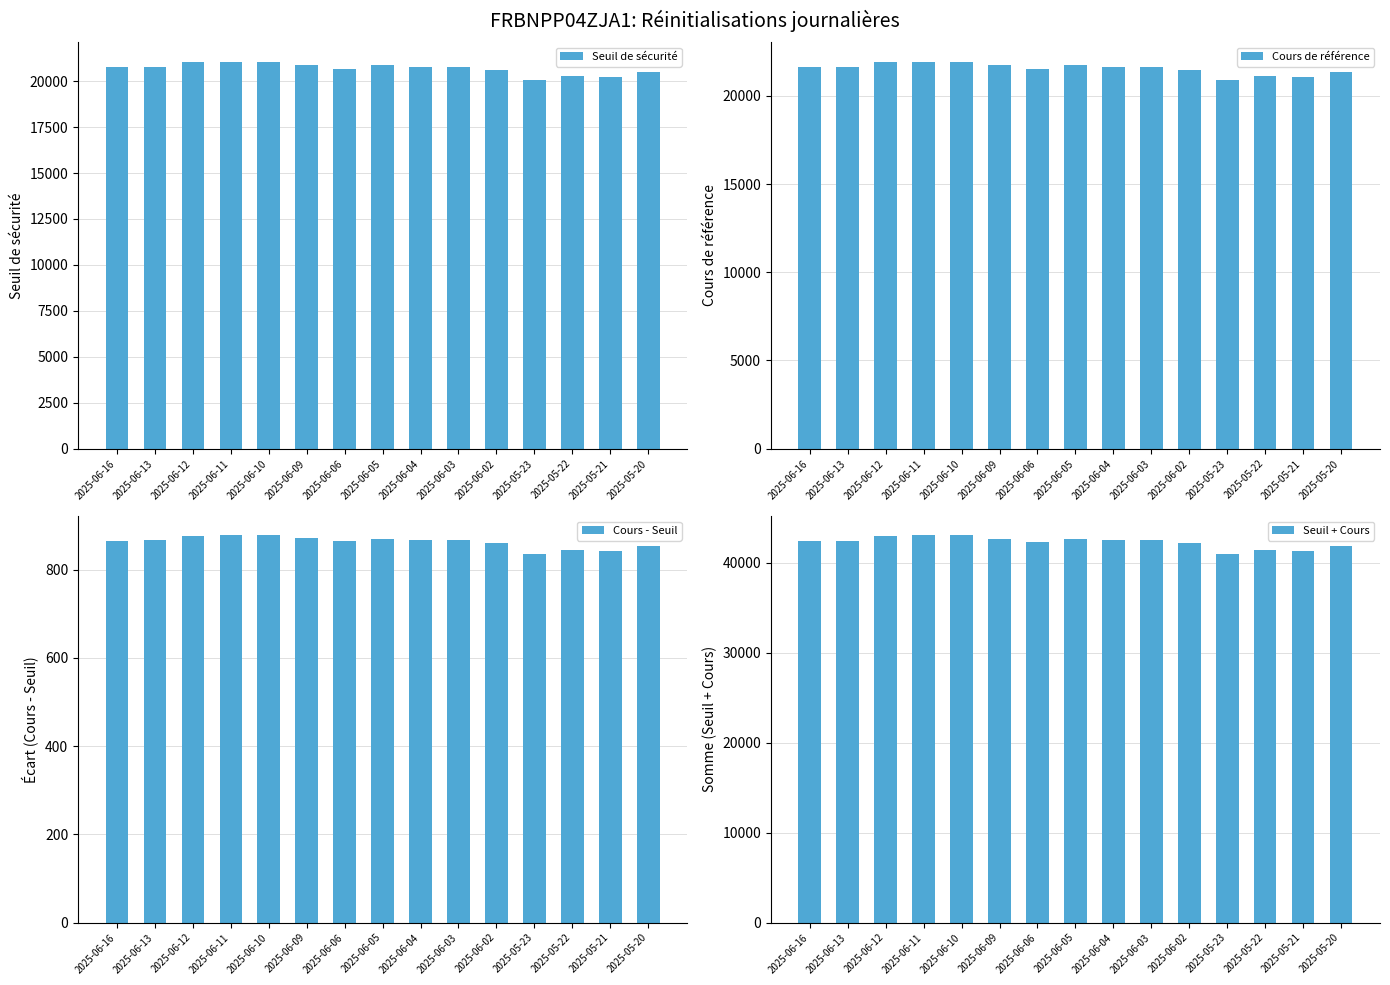

The Seuil + Cours series shows 43006.0 at 2025-06-11. True or false?

True